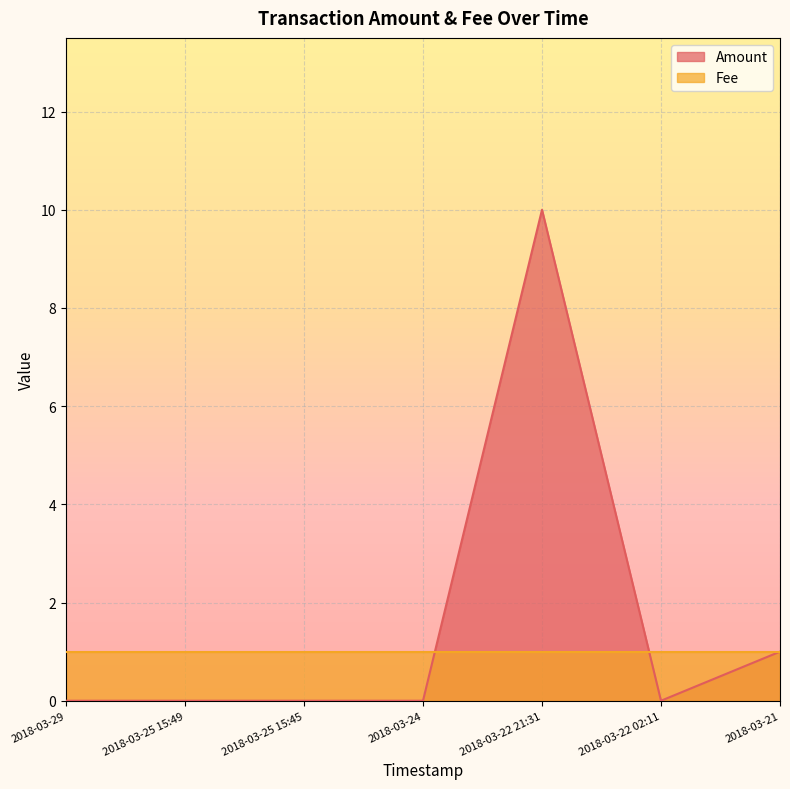

How many series are shown in this chart?

2